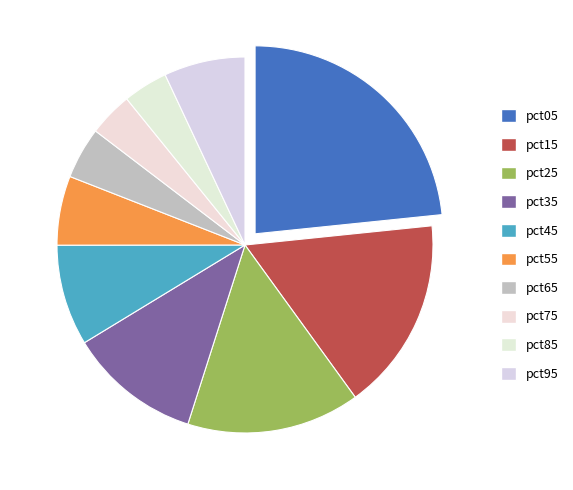

Is there any slice that represents more than half of the pie?

No